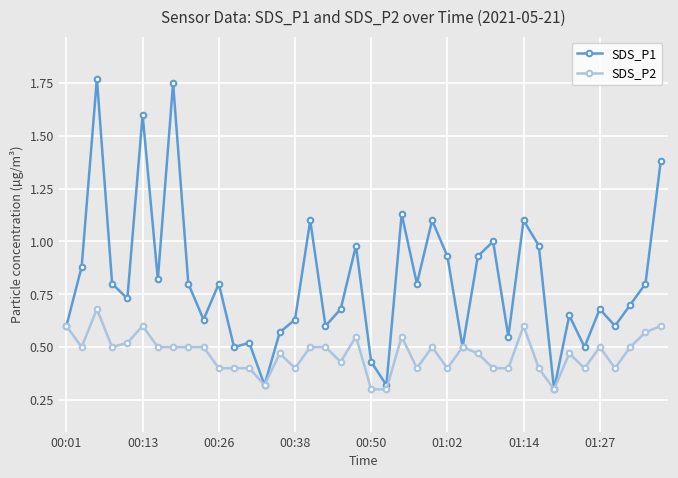

Rank the series by their maximum value, from lowest to highest.

SDS_P2, SDS_P1